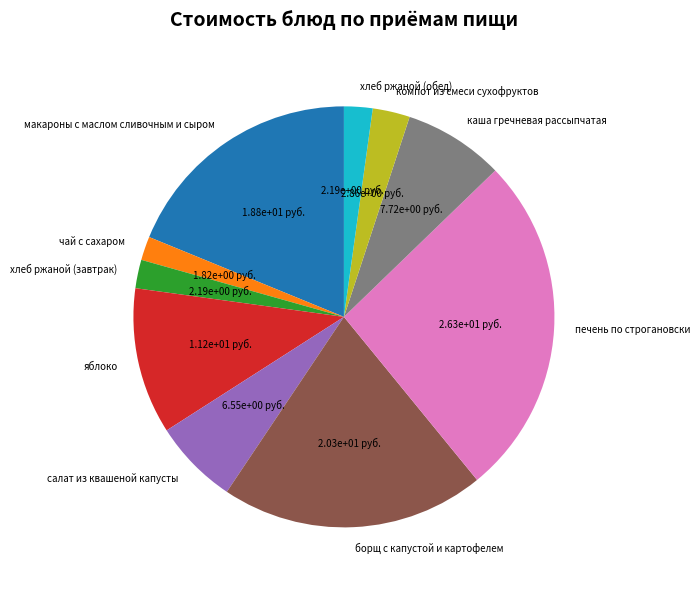

True or false: компот из смеси сухофруктов accounts for 3% of the total.

True